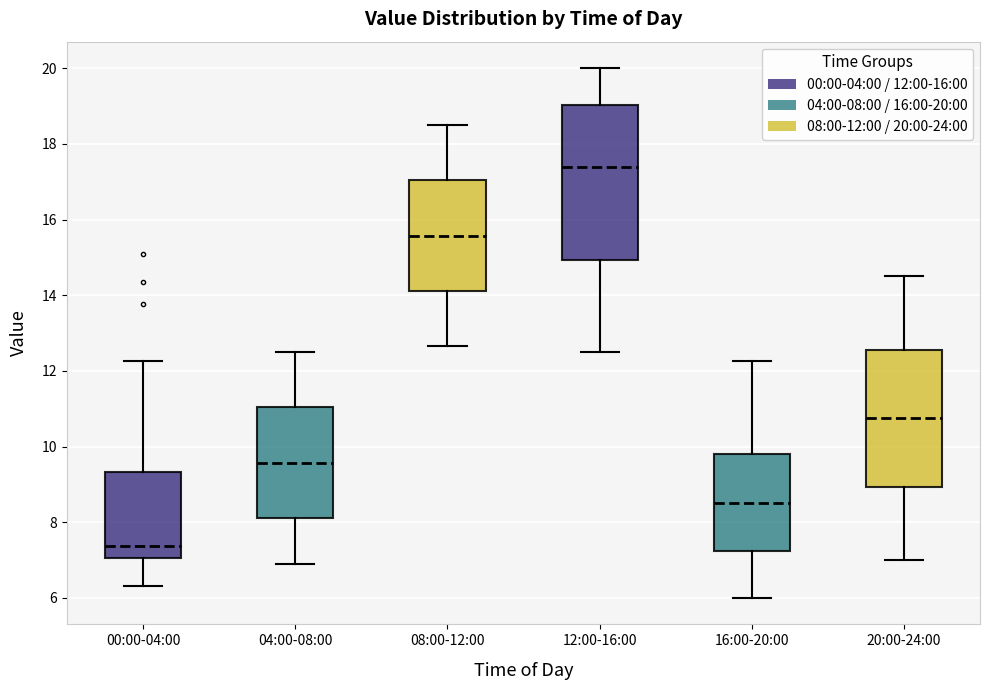

Reading left to right, transcribe this box plot: for each box, give where its median line is, the range the box spans, and where its two whiskers end, as read against the y-axis. The values are not printed on the chart, so give them approximately, as read against the axis.

00:00-04:00: median 7.4, box 7.0 to 9.4, whiskers 6.4 to 12.2
04:00-08:00: median 9.6, box 8.2 to 11.0, whiskers 7.0 to 12.6
08:00-12:00: median 15.6, box 14.2 to 17.0, whiskers 12.6 to 18.6
12:00-16:00: median 17.4, box 15.0 to 19.0, whiskers 12.6 to 20.0
16:00-20:00: median 8.6, box 7.2 to 9.8, whiskers 6.0 to 12.2
20:00-24:00: median 10.8, box 9.0 to 12.6, whiskers 7.0 to 14.6